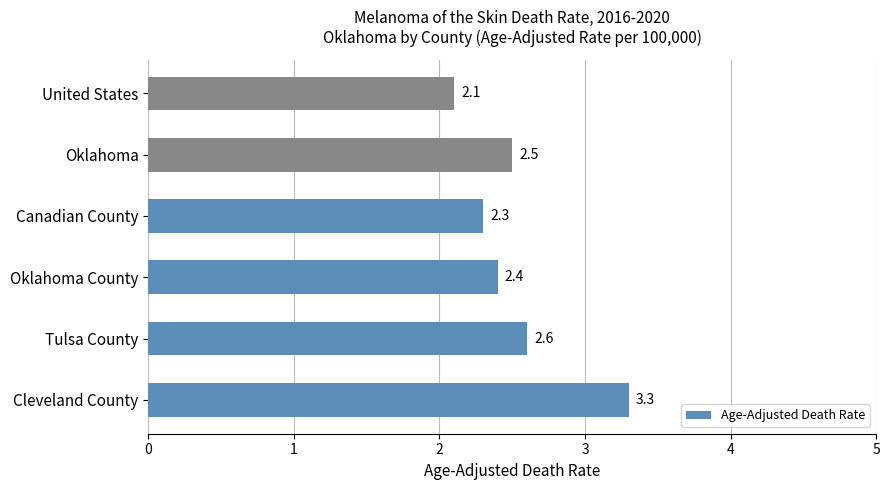

Reading bottom to top, extract all data points from this chart.

3.3	2.6	2.4	2.3	2.5	2.1